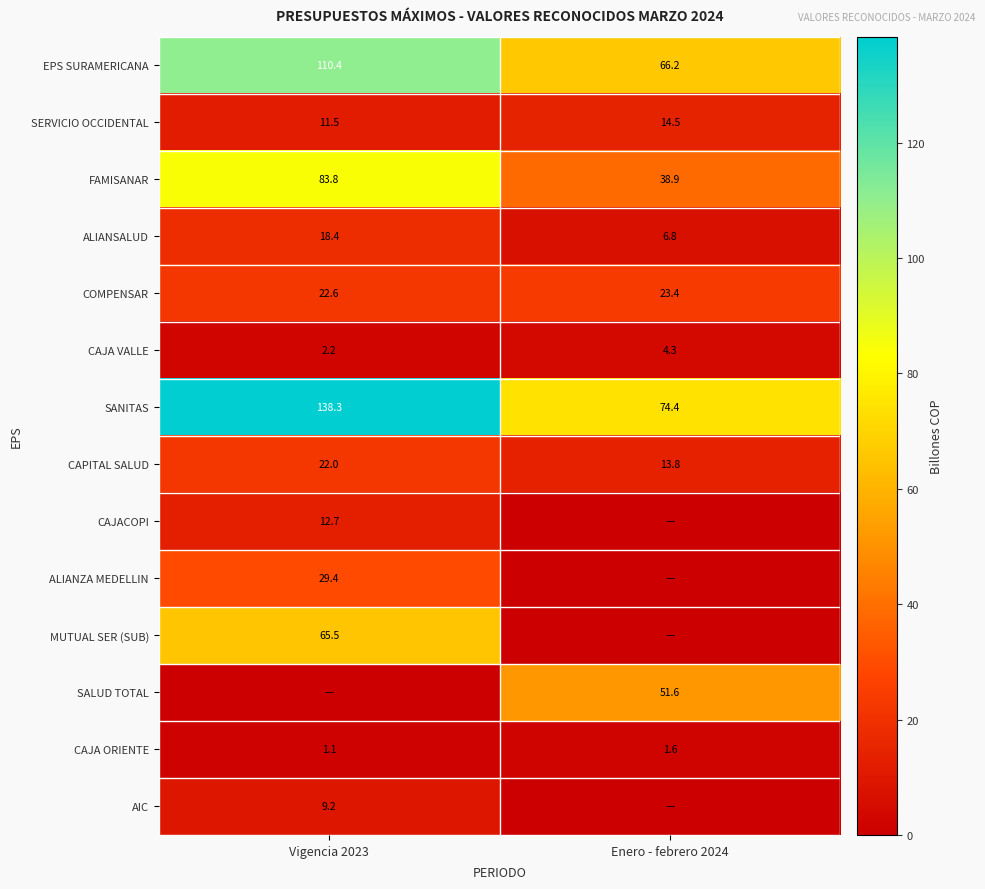

How many categories are shown in the chart?

2